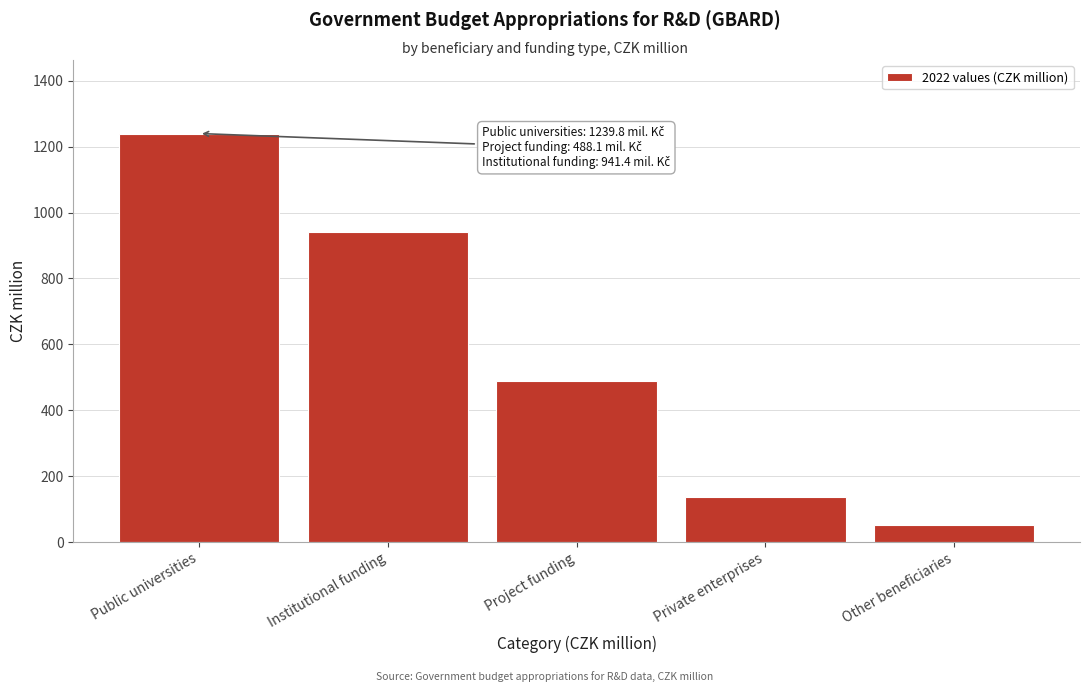

Reading right to left, list all the values displayed in this chart.

Other beneficiaries=51.8	Private enterprises=138.0	Project funding=488.1	Institutional funding=941.4	Public universities=1239.8